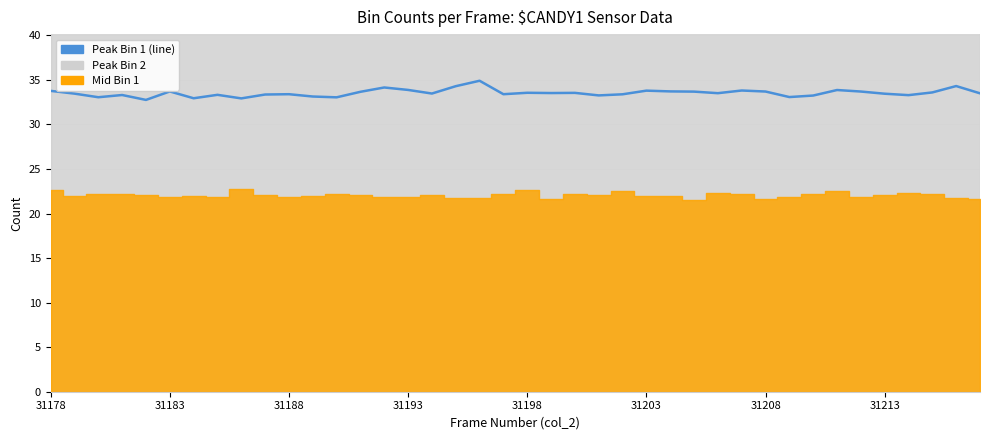

What is the difference between the maximum and minimum values?

2.1